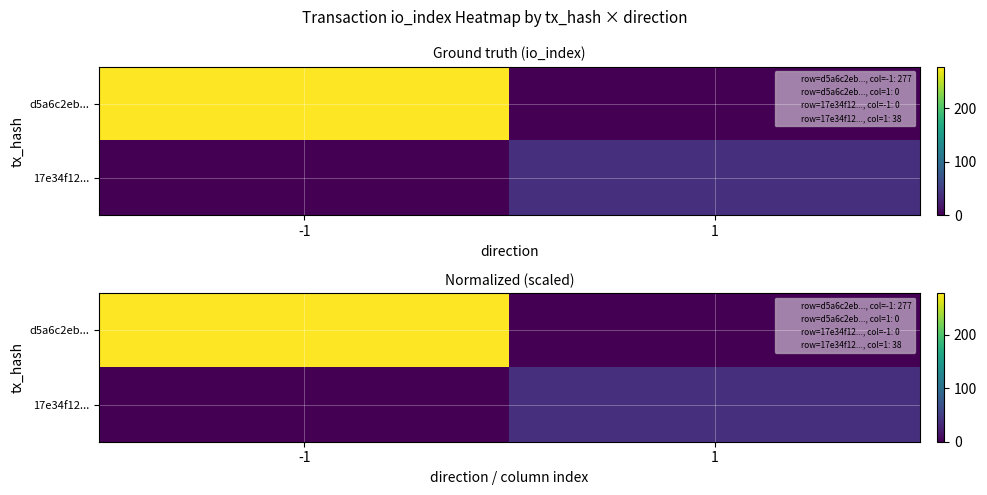

At how many categories does at least one series exceed 77?

1